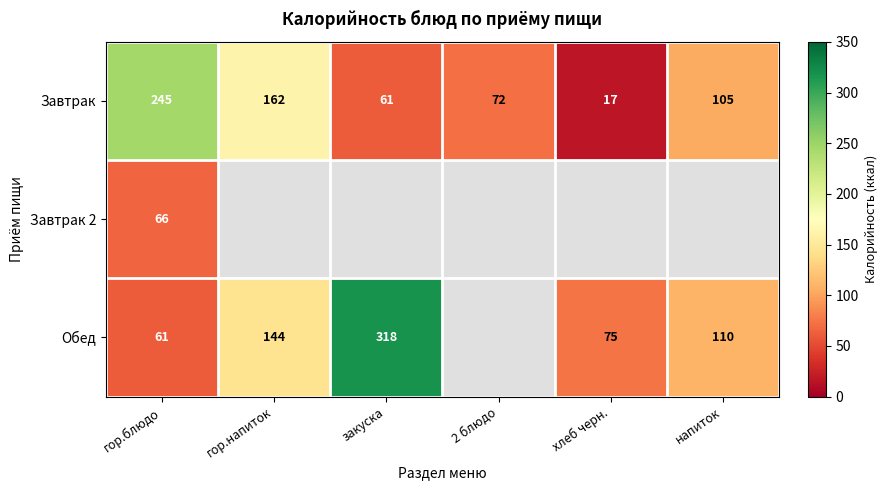

Between гор.блюдо and напиток, which is larger?

гор.блюдо